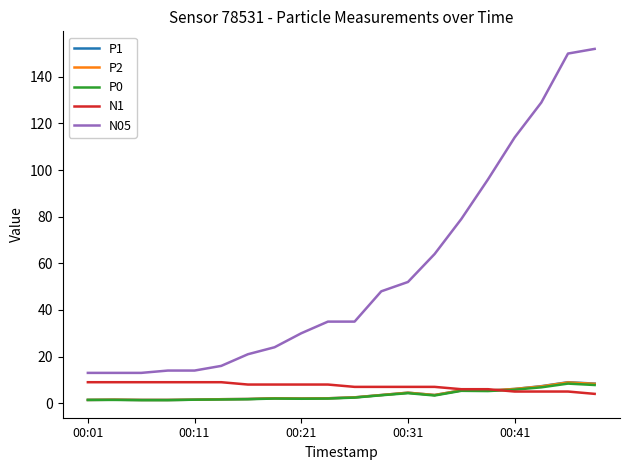

True or false: N05 and P2 intersect in this chart.

False